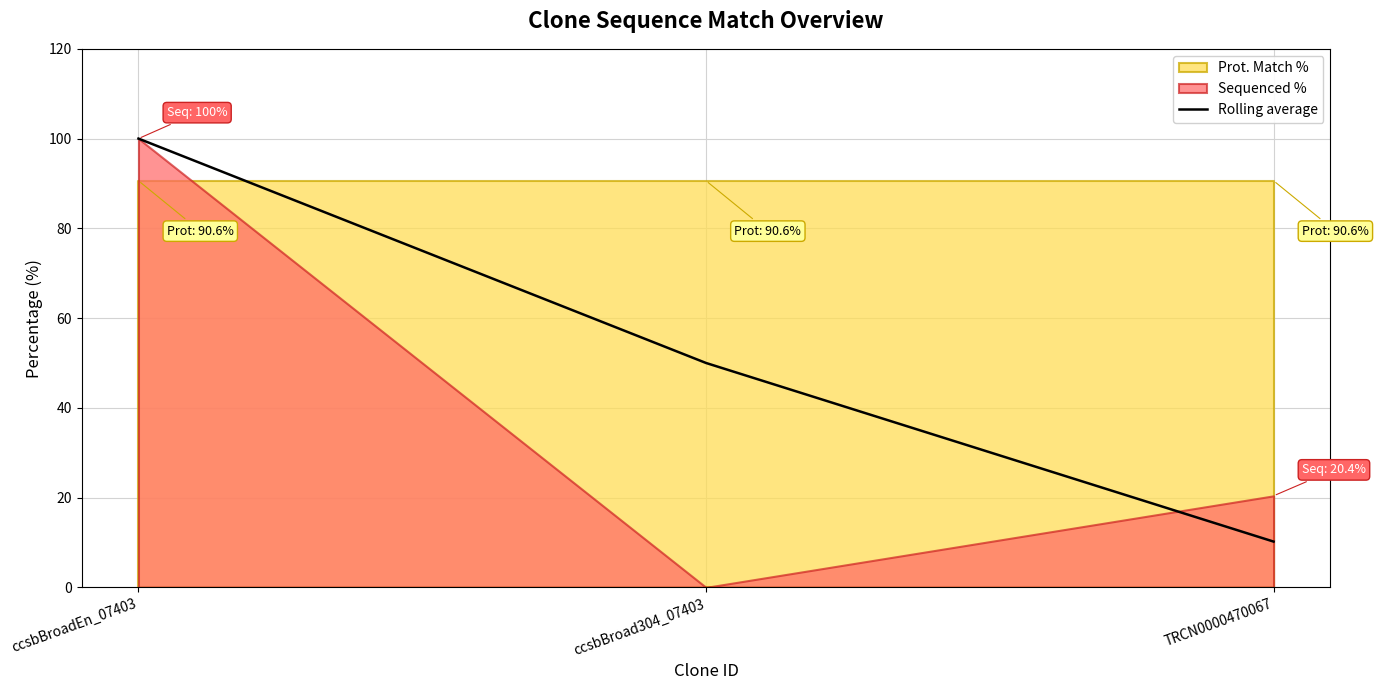

What is the difference between the second highest and minimum values?

39.8